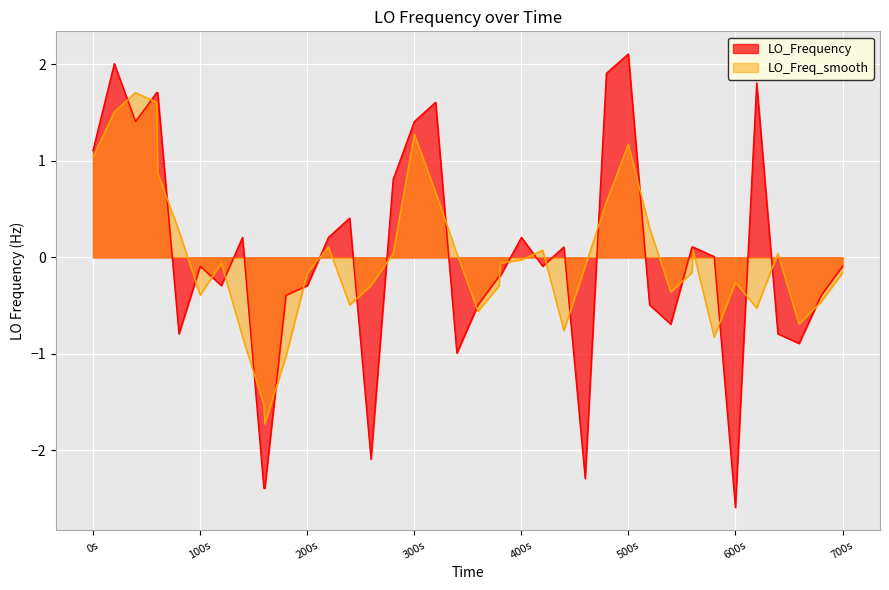

What is the minimum value shown in the chart?

-2.6